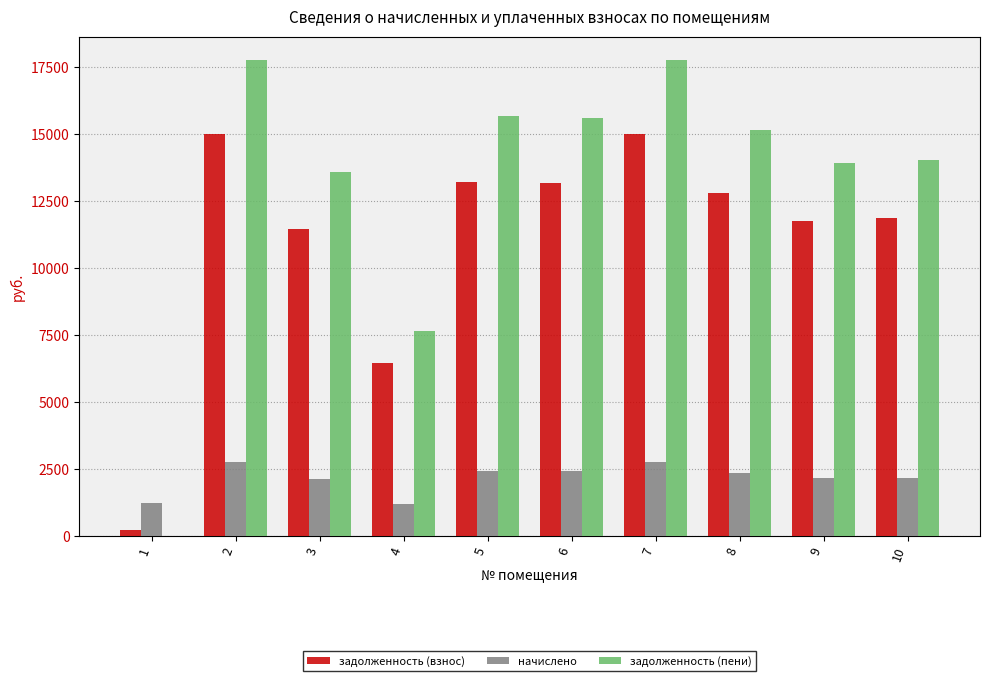

Which series changed the most between 1 and 10?

задолженность (пени)